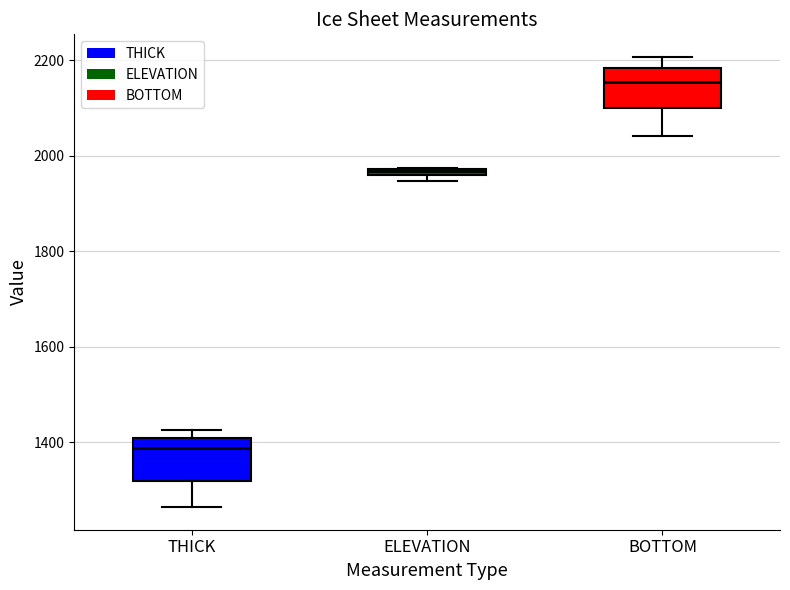

Where is the lower edge of the box for ELEVATION on the y-axis? The values are not printed on the chart, so give them approximately, as read against the axis.

1960